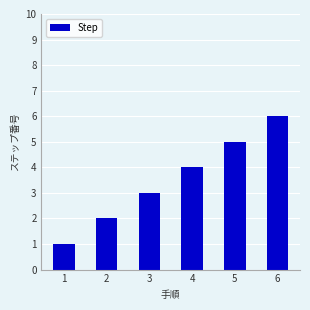

How many distinct data groups are displayed?

1